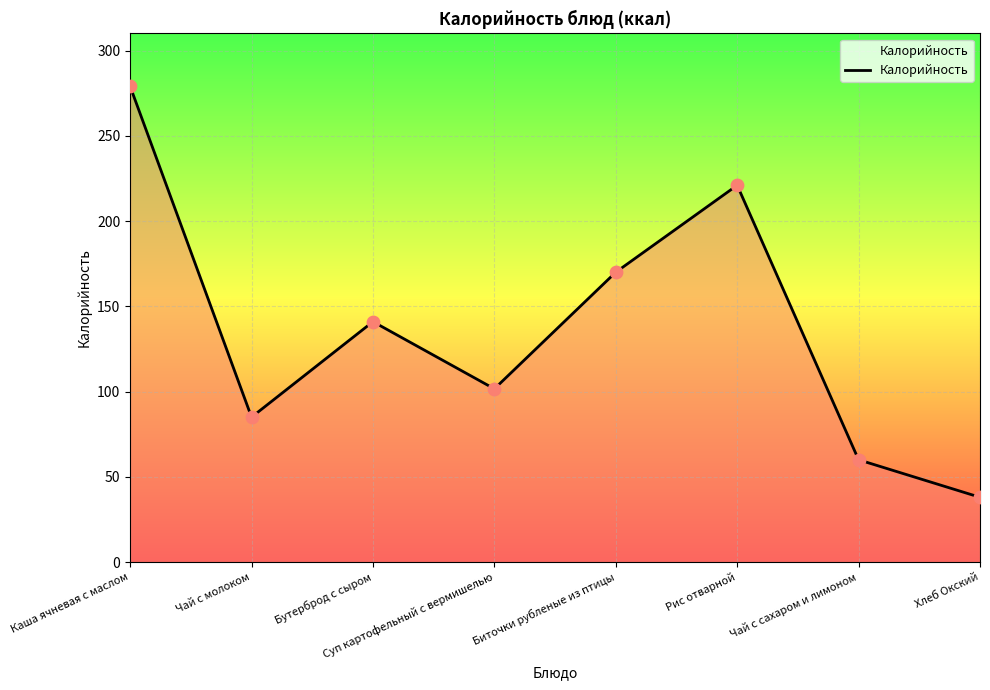

Which has a higher value, Биточки рубленые из птицы or Бутерброд с сыром?

Биточки рубленые из птицы